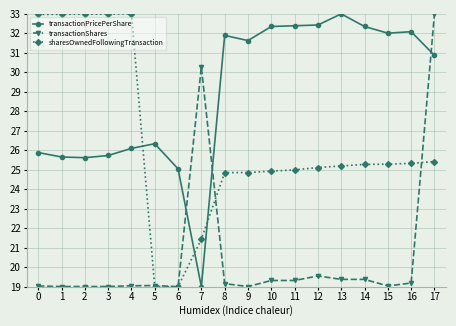

True or false: transactionShares has a value of 19.0 at 2.

True